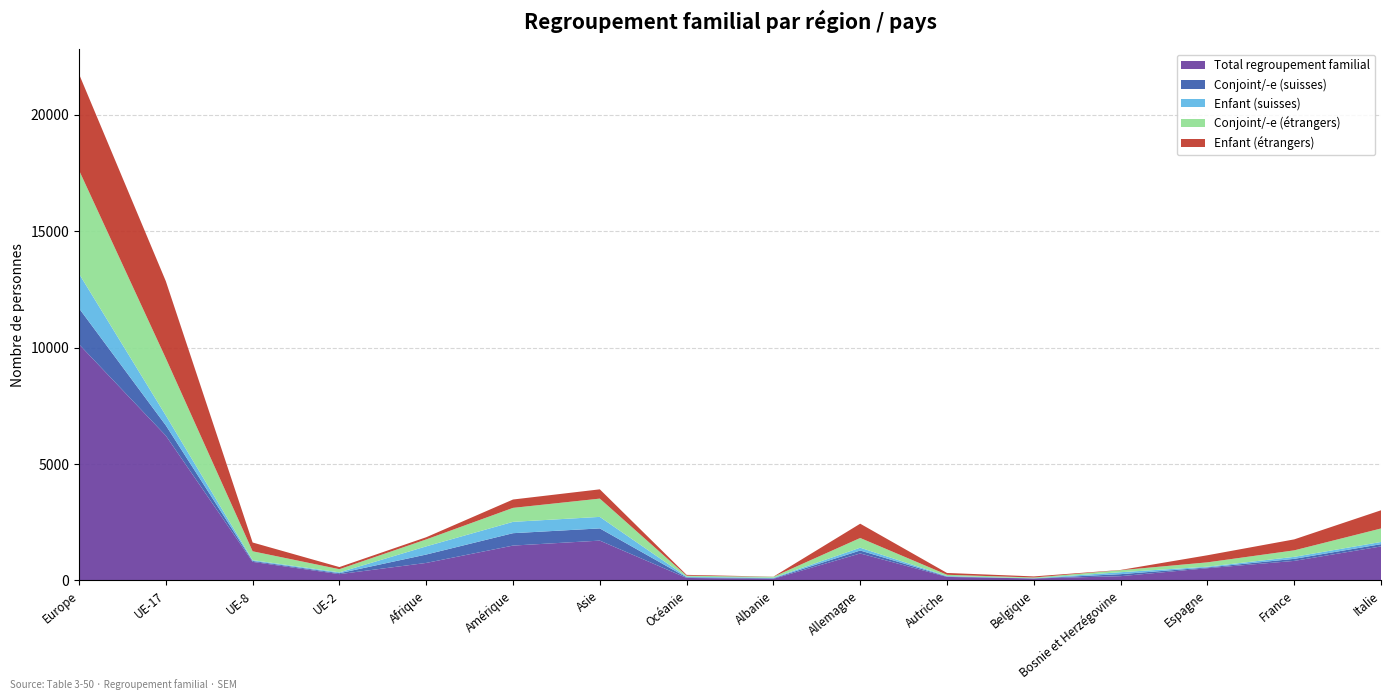

Reading left to right, what are all the values shown in this chart?

Total regroupement familial: 10140	6217	798	271	752	1497	1710	106	70	1159	151	84	183	525	839	1460
Conjoint/-e (suisses): 1546	442	39	39	360	532	524	27	23	126	20	5	86	33	88	97
Enfant (suisses): 1485	426	34	36	351	487	495	27	22	121	19	5	84	32	86	95
Conjoint/-e (étrangers): 4444	2455	381	137	298	600	785	43	41	417	53	33	86	187	279	579
Enfant (étrangers): 4129	3311	377	91	94	359	398	36	6	613	78	46	11	304	471	781